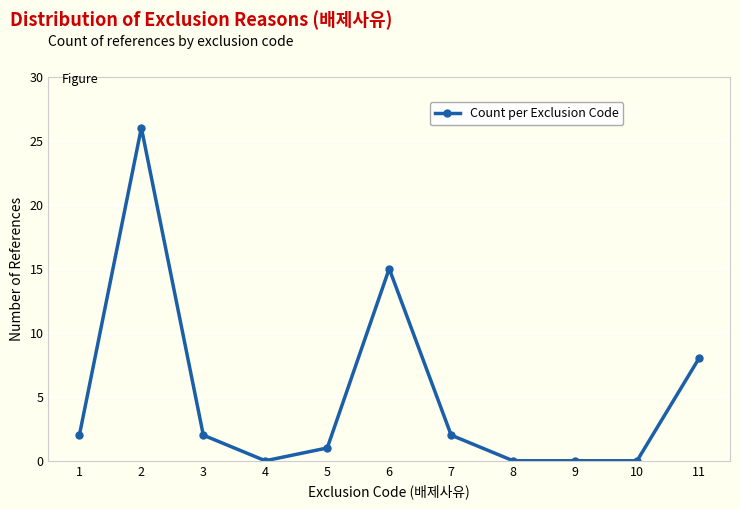

At which category does the data reach its first local valley?

4